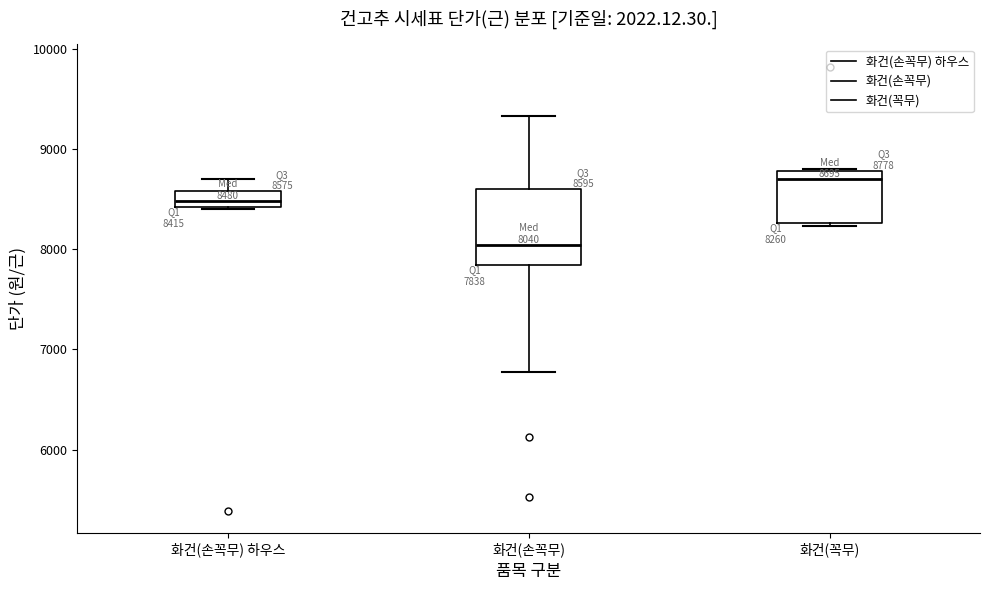

Which box has the lowest median line?

화건(손꼭무)